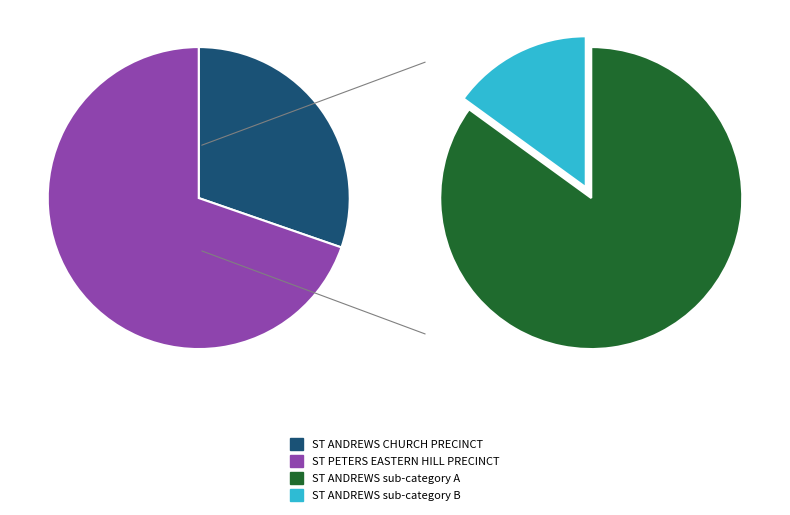

To the nearest percent, what is the combined percentage of ST PETERS EASTERN HILL PRECINCT and ST ANDREWS CHURCH PRECINCT?

100%